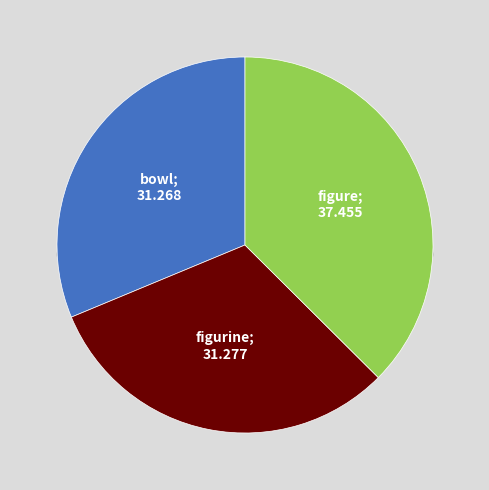

Rank the categories by value from highest to lowest.

figure, figurine, bowl